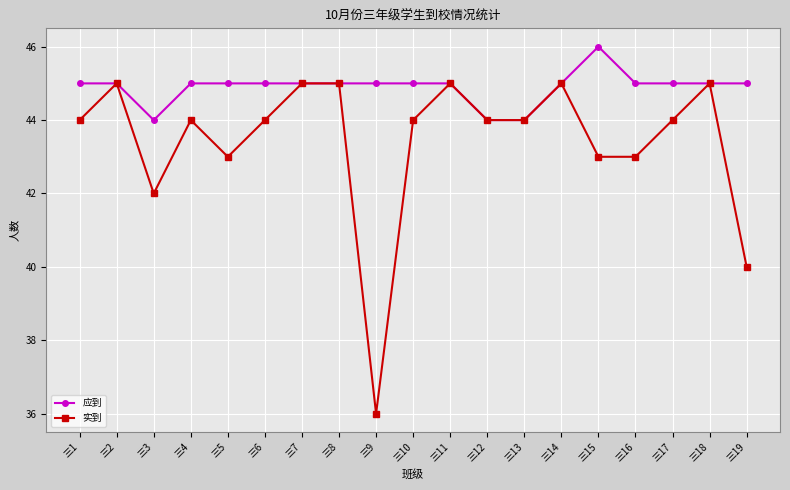

The 实到 series shows 11 at 三5. True or false?

False